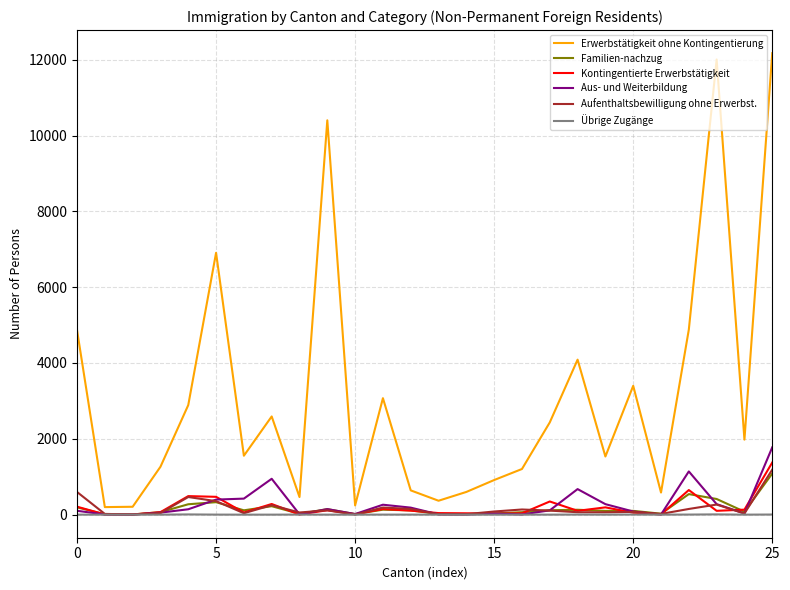

Which series has the widest spread of values?

Erwerbstätigkeit ohne Kontingentierung